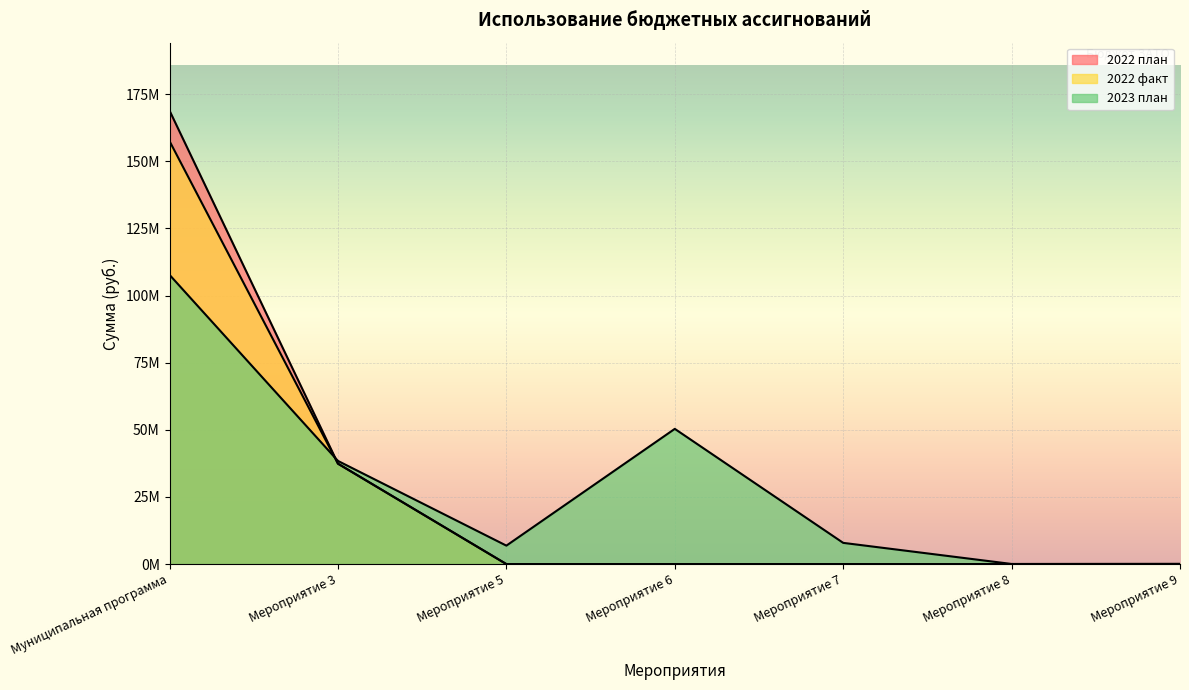

Rank the categories by 2022 факт value from highest to lowest.

Муниципальная программа, Мероприятие 3, Мероприятие 5, Мероприятие 6, Мероприятие 7, Мероприятие 8, Мероприятие 9